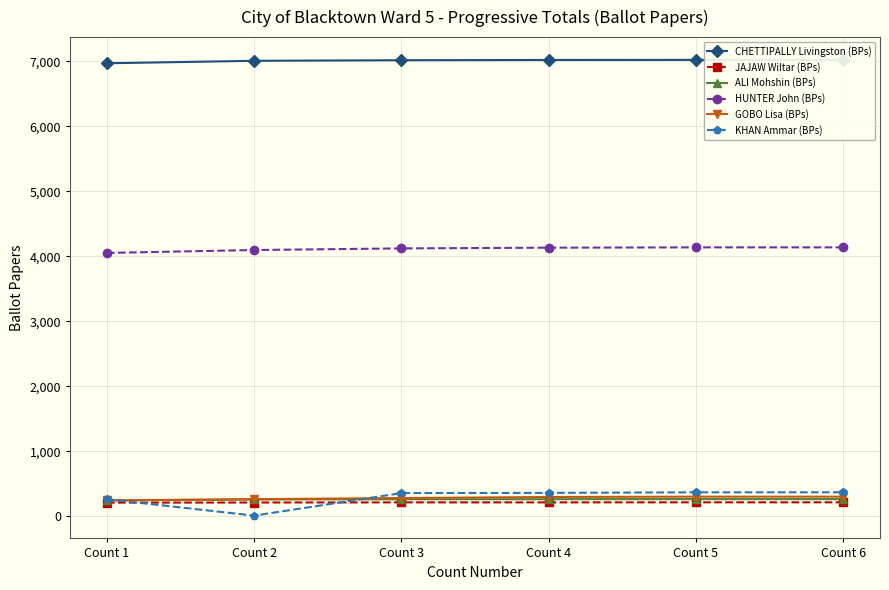

Which label corresponds to the smallest value in the chart?

Count 2